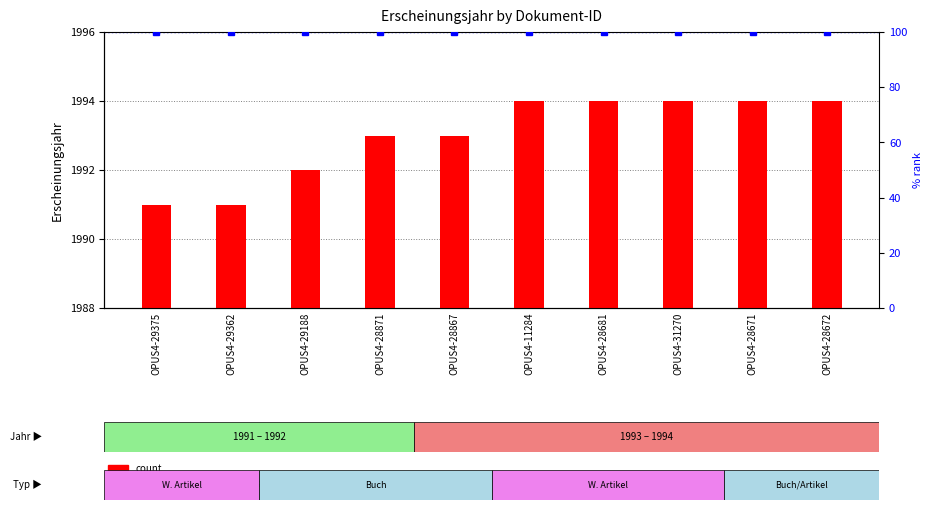

The value at OPUS4-28671 is 3425. True or false?

False